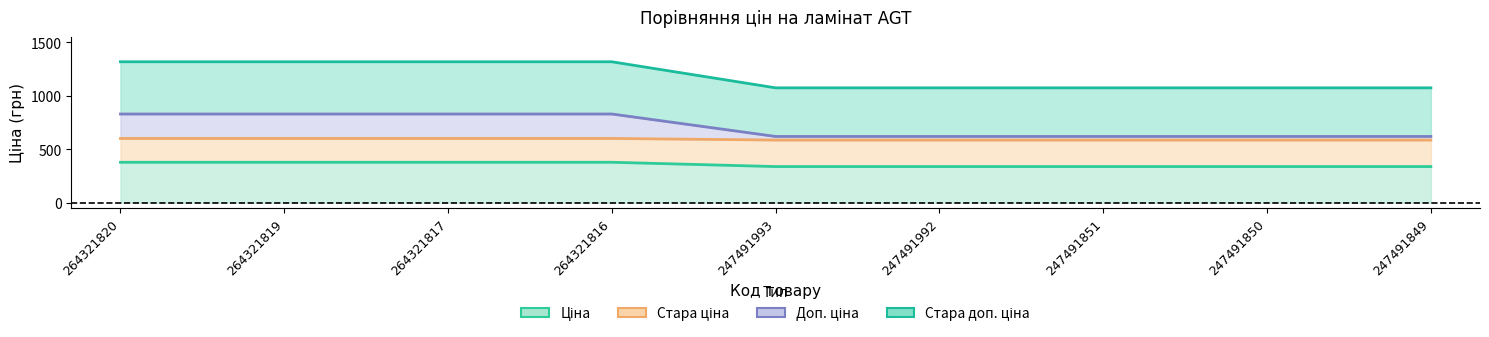

The Ціна series shows 187.5 at 247491992. True or false?

False